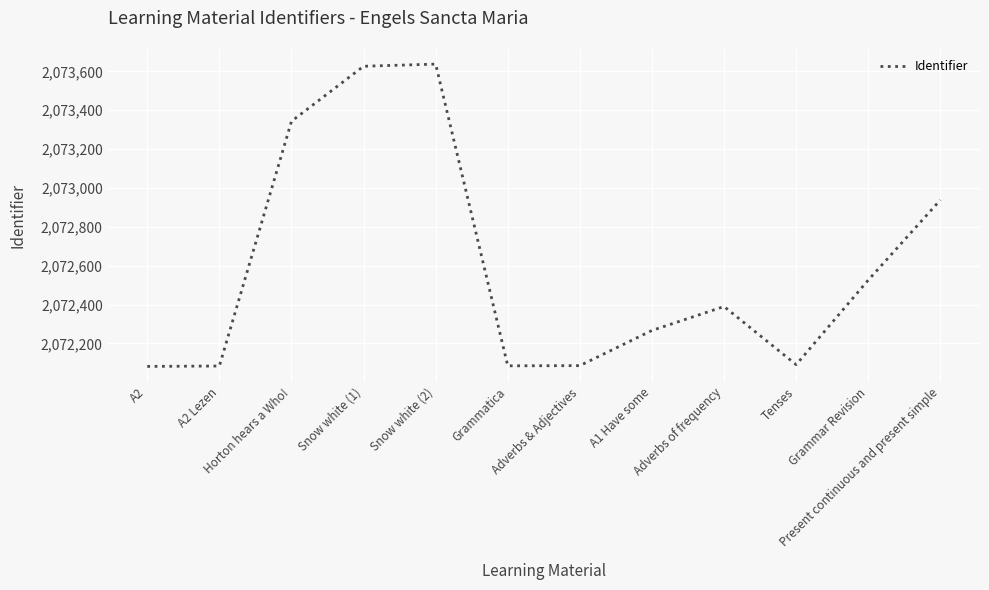

What is the change in value from A1 Have some to Tenses?

-176